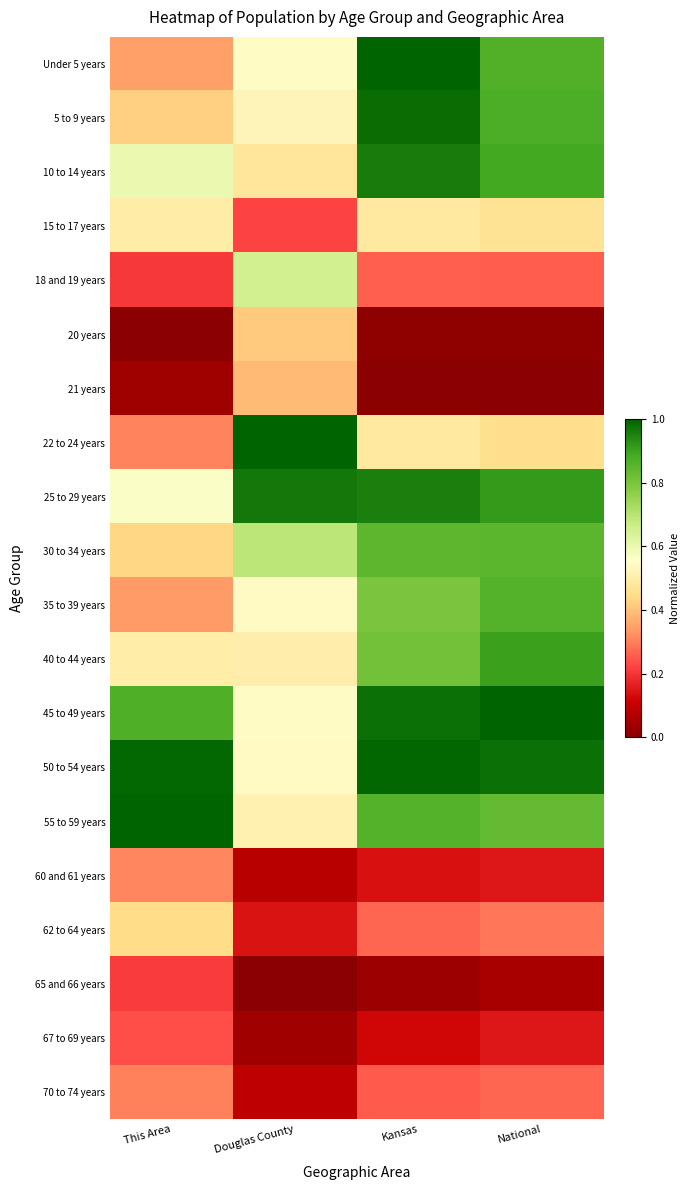

Rank the series at National from lowest to highest value.

21 years, 20 years, 65 and 66 years, 60 and 61 years, 67 to 69 years, 18 and 19 years, 70 to 74 years, 62 to 64 years, 22 to 24 years, 15 to 17 years, 55 to 59 years, 30 to 34 years, 35 to 39 years, Under 5 years, 5 to 9 years, 10 to 14 years, 40 to 44 years, 25 to 29 years, 50 to 54 years, 45 to 49 years